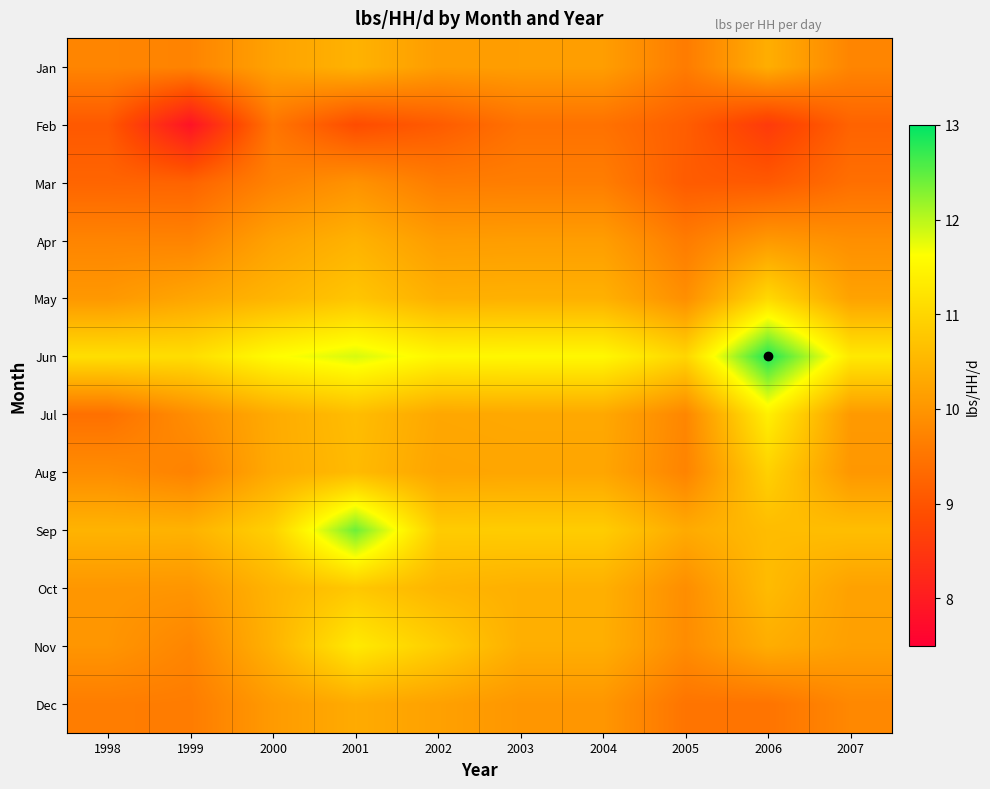

What is the minimum value shown in the chart?

7.9